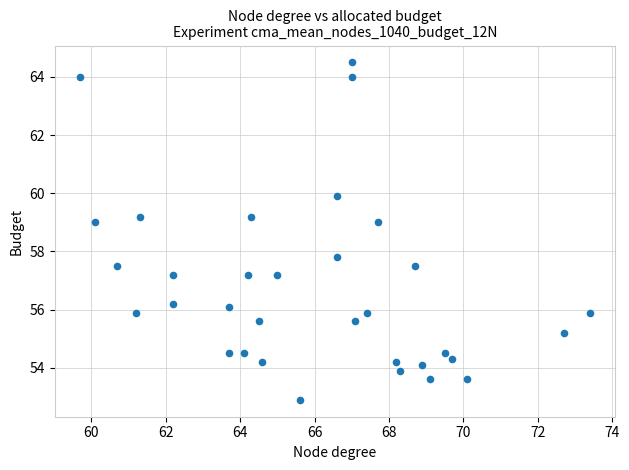

What is the range of Y values (max minus min)?

11.6